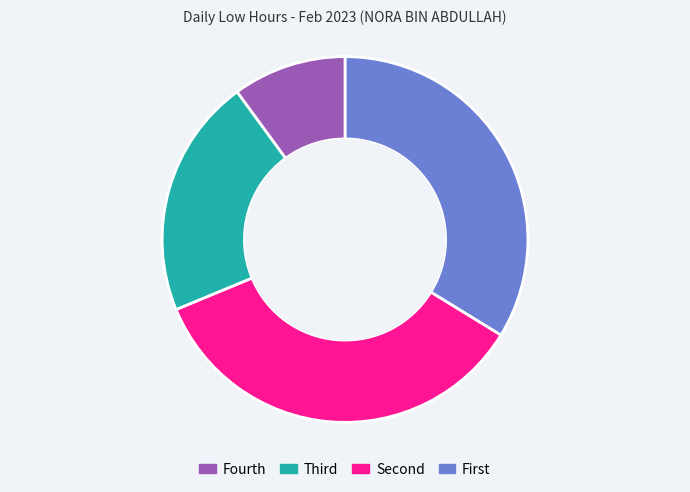

Is there any slice that represents more than half of the pie?

No